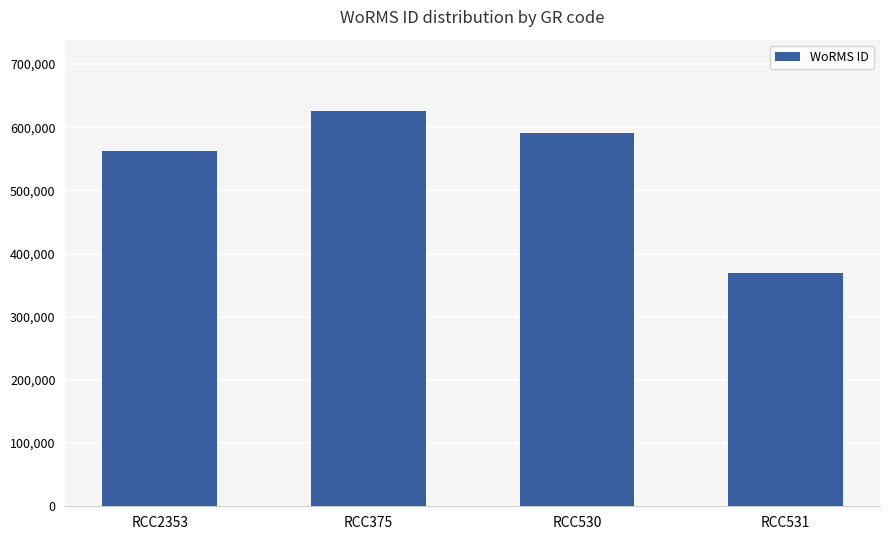

Where does the data first go above 590828?

RCC375